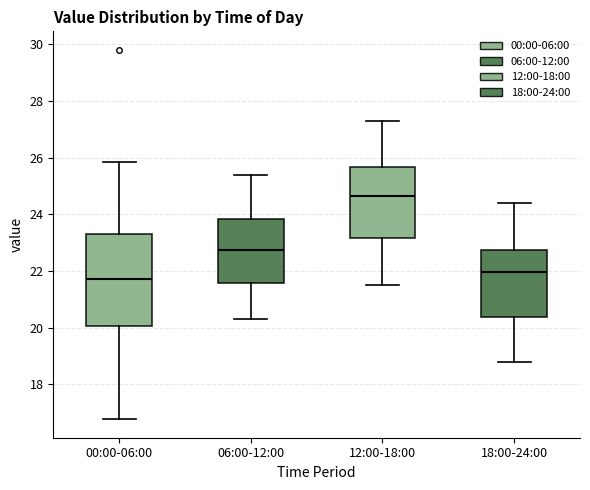

Reading left to right, read every box against the y-axis: the position of its median line, the range the box covers, and the ends of its whiskers. The values are not printed on the chart, so give them approximately, as read against the axis.

00:00-06:00: median 21.8, box 20.0 to 23.4, whiskers 16.8 to 25.8
06:00-12:00: median 22.8, box 21.6 to 23.8, whiskers 20.4 to 25.4
12:00-18:00: median 24.6, box 23.2 to 25.6, whiskers 21.6 to 27.4
18:00-24:00: median 22.0, box 20.4 to 22.8, whiskers 18.8 to 24.4